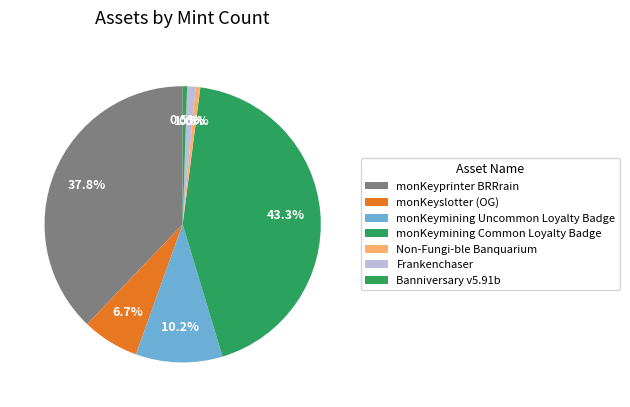

What is the change in value from monKeymining Common Loyalty Badge to Frankenchaser?

-5681